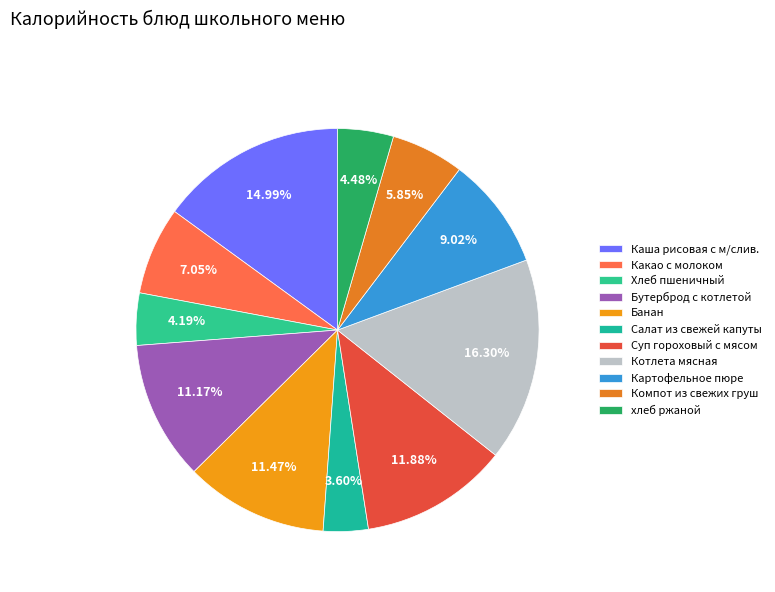

To the nearest percent, what is the difference between the Компот из свежих груш and Салат из свежей капуты slice percentages?

2%